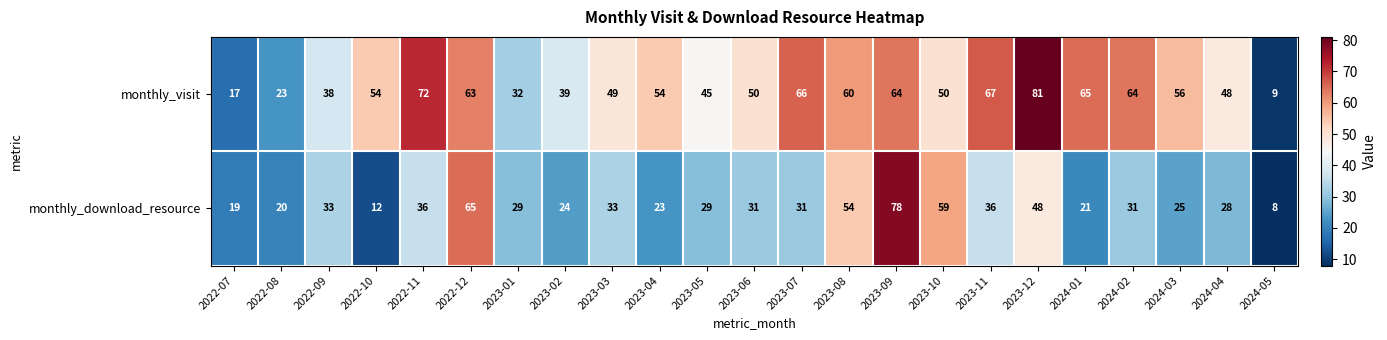

What is the average value of the monthly_visit series?

51